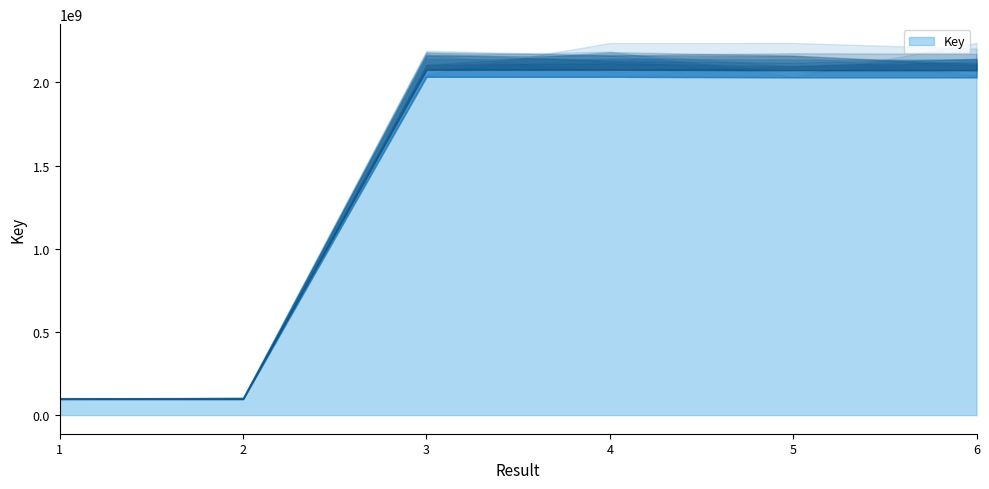

What is the difference between the maximum and minimum values?

2039757268